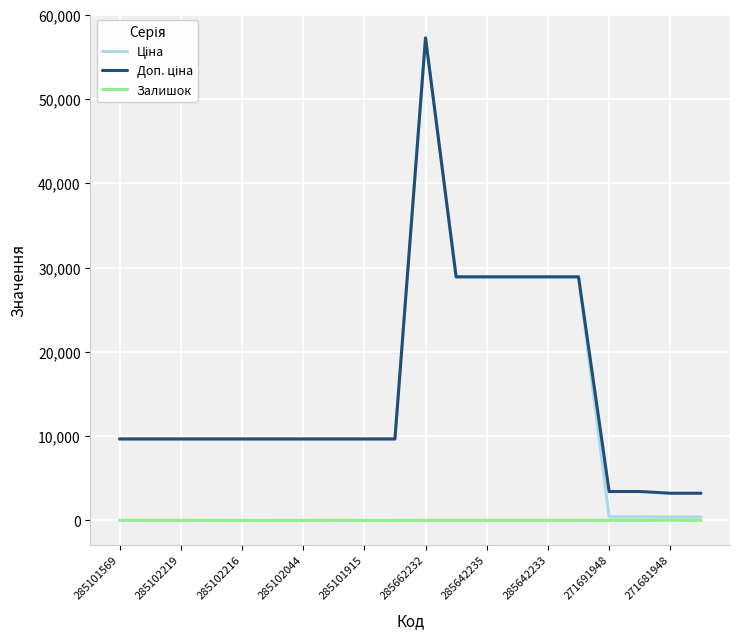

True or false: Доп. ціна and Залишок cross at least once.

False